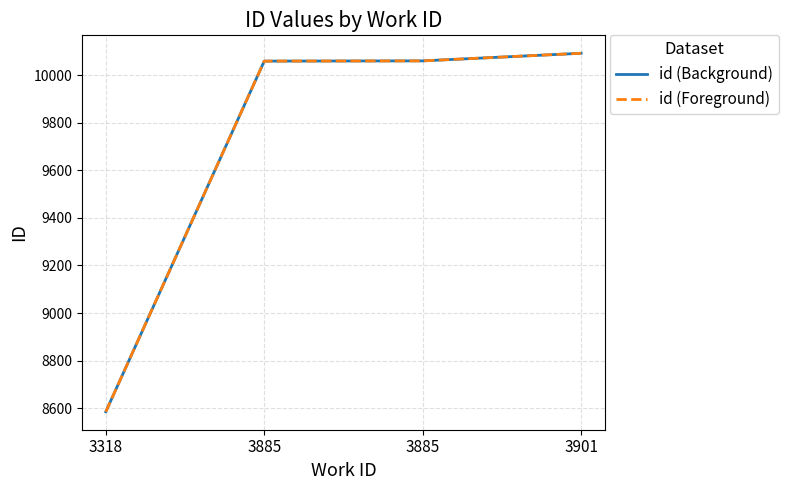

Does the chart display data point markers on the line(s)?

No